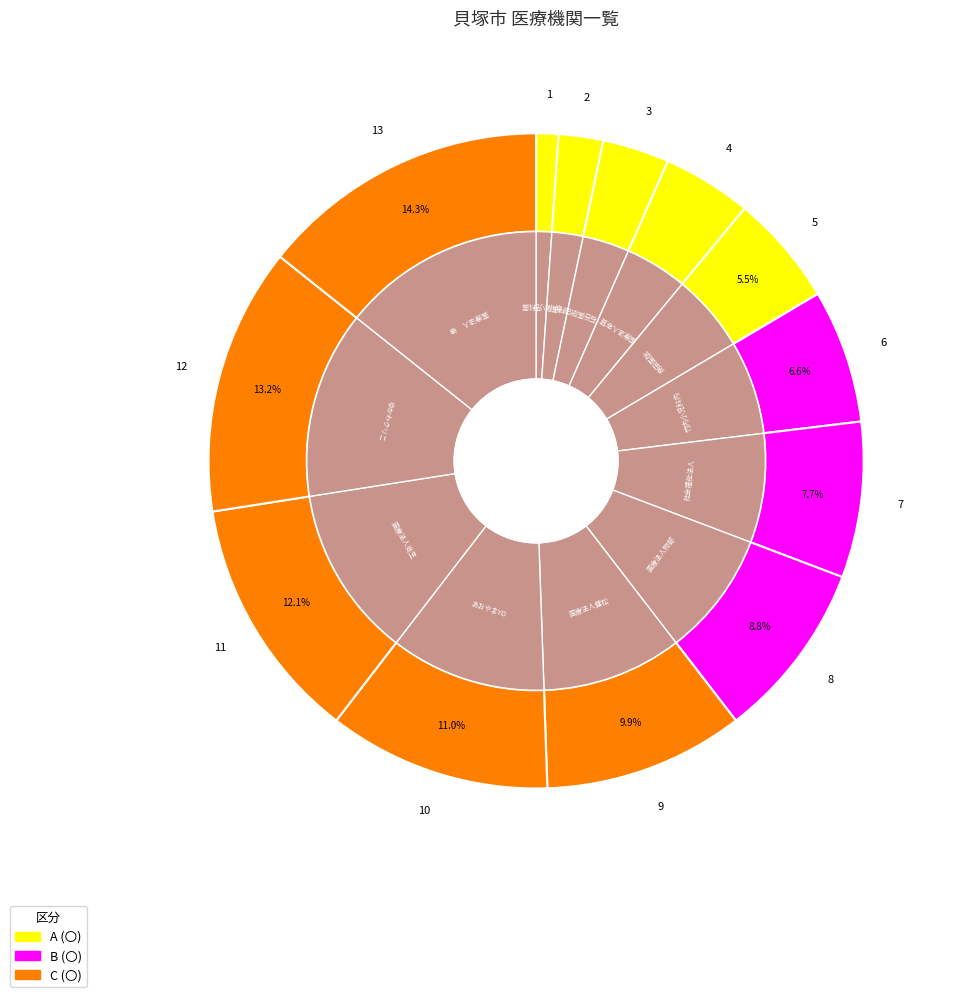

True or false: ゆかわクリニック accounts for 13% of the total.

True